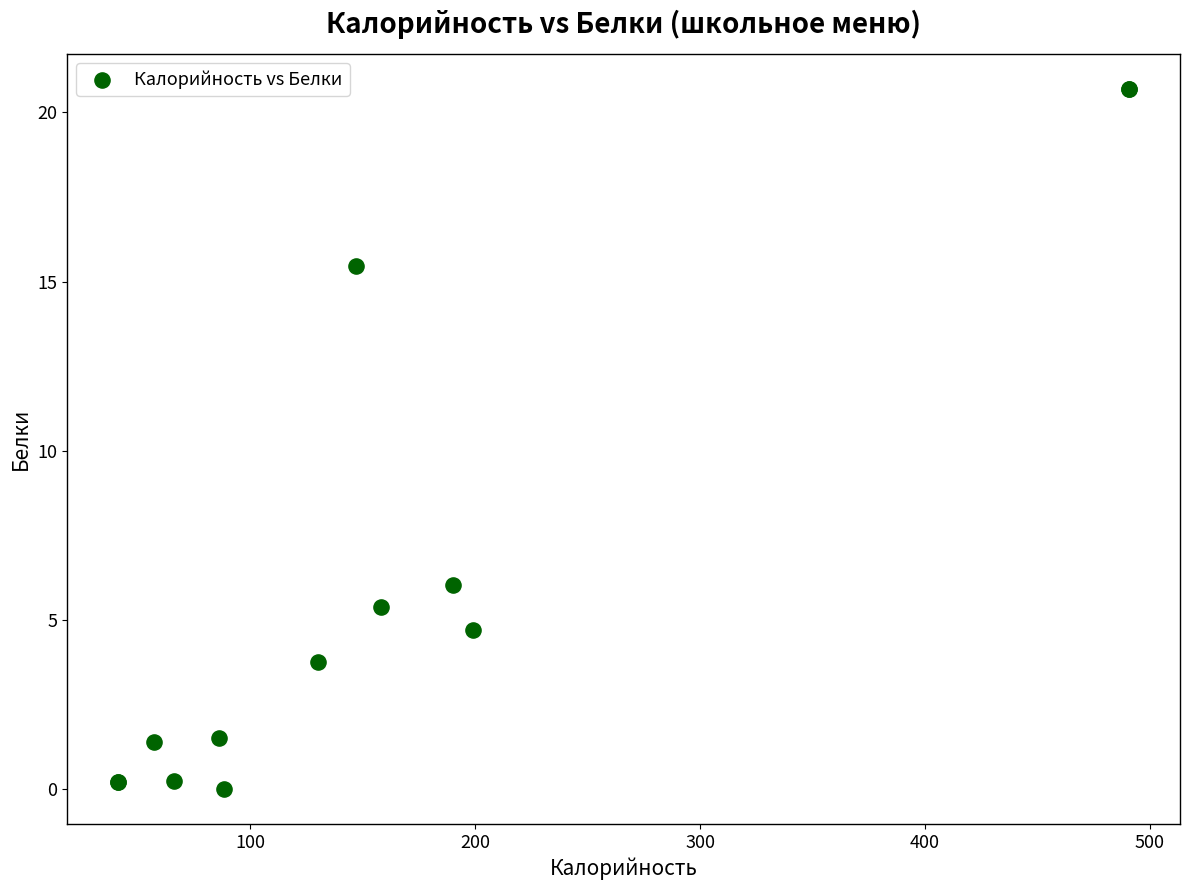

What Y value in the scatter plot is closest to 10?

6.0